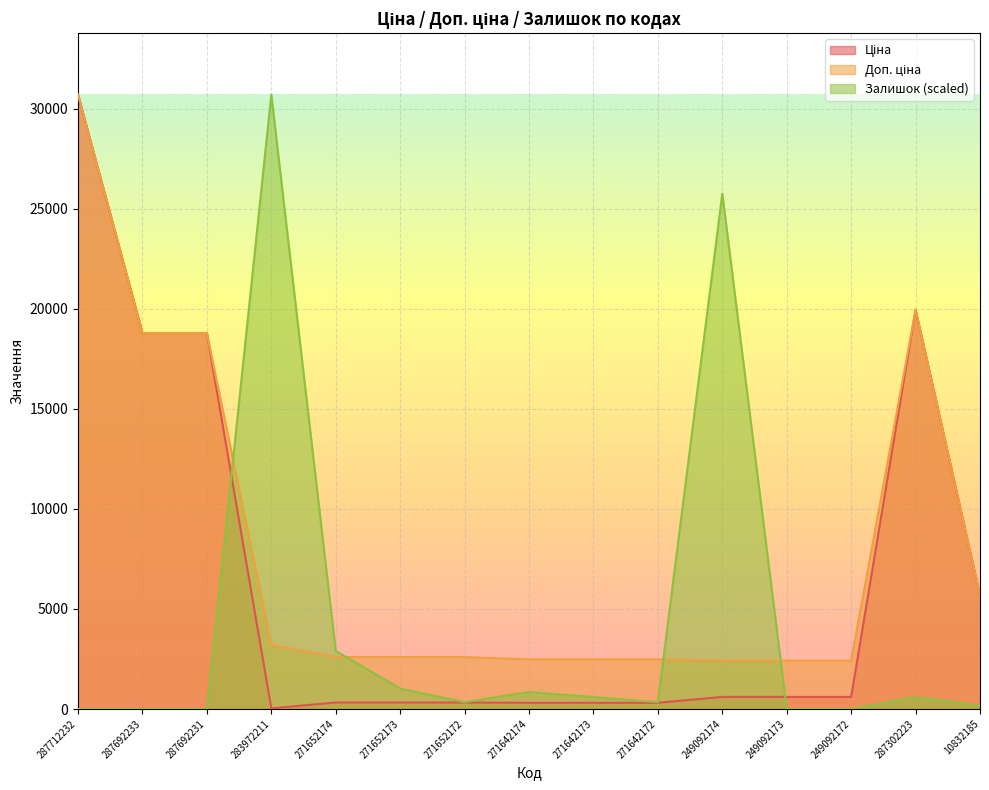

True or false: Залишок has a value of 523.0 at 271642174.

False